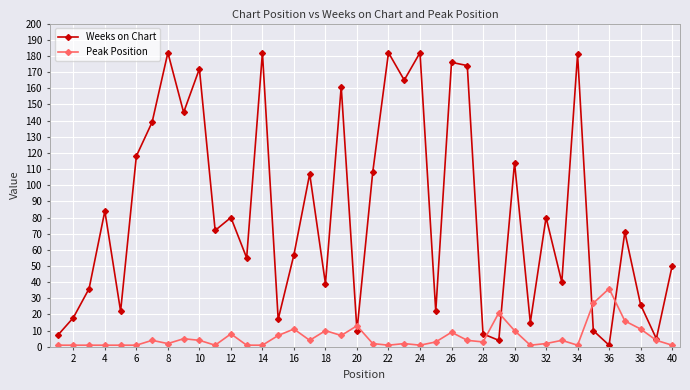

List the series in order of their peak value, highest first.

Weeks on Chart, Peak Position